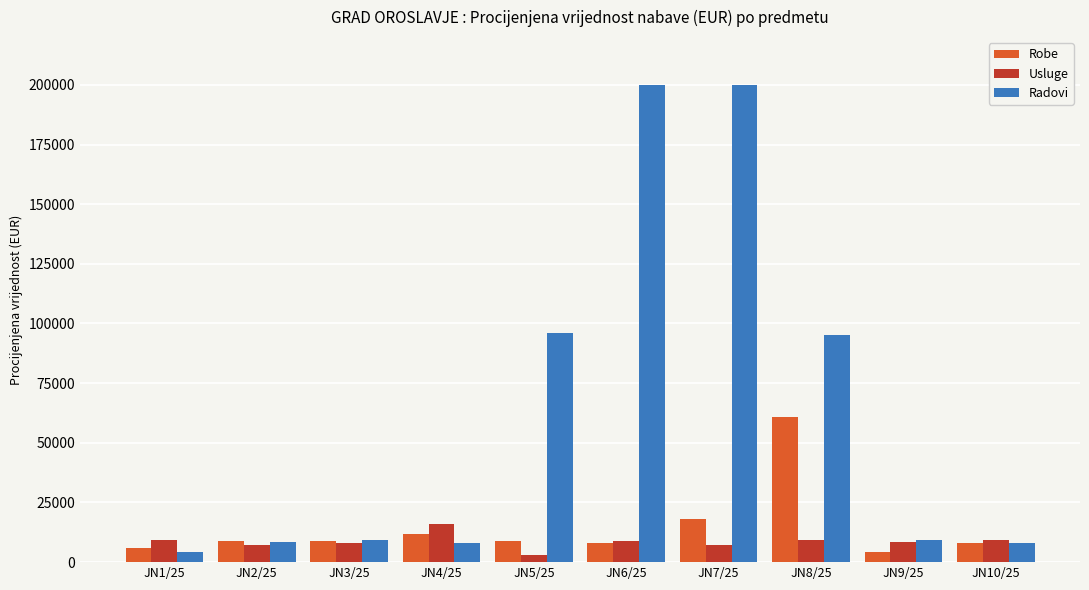

How many data points in Usluge are less than 9000?

5